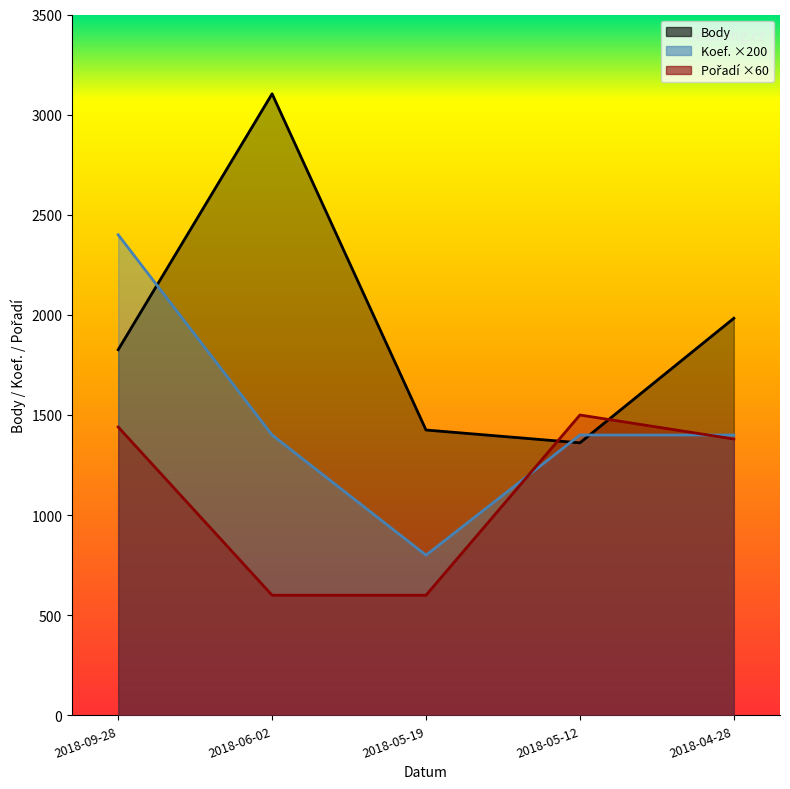

Reading right to left, extract all data points from this chart.

Body: 1983	1361	1425	3104	1826
Koef.: 1400	1400	800	1400	2400
Pořadí: 1380	1500	600	600	1440